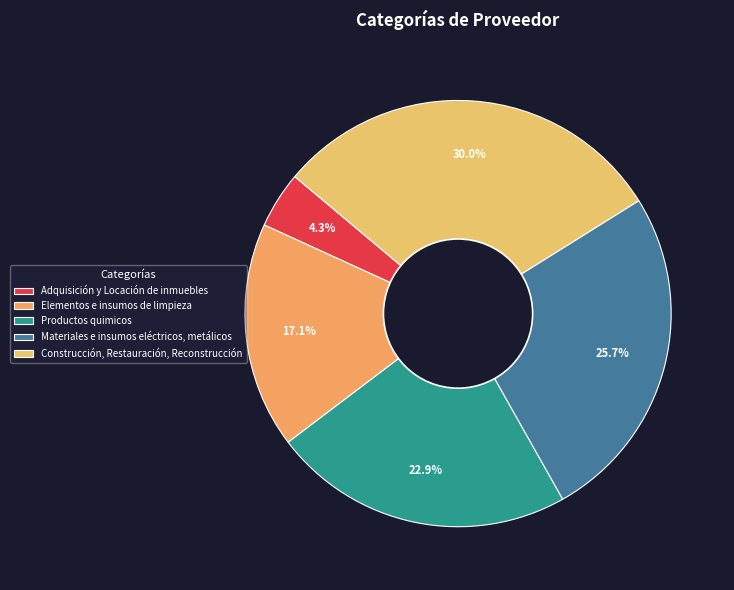

What is the ratio of the value at Construcción, Restauración, Reconstrucción to the value at Materiales e insumos eléctricos, metálicos?

1.2